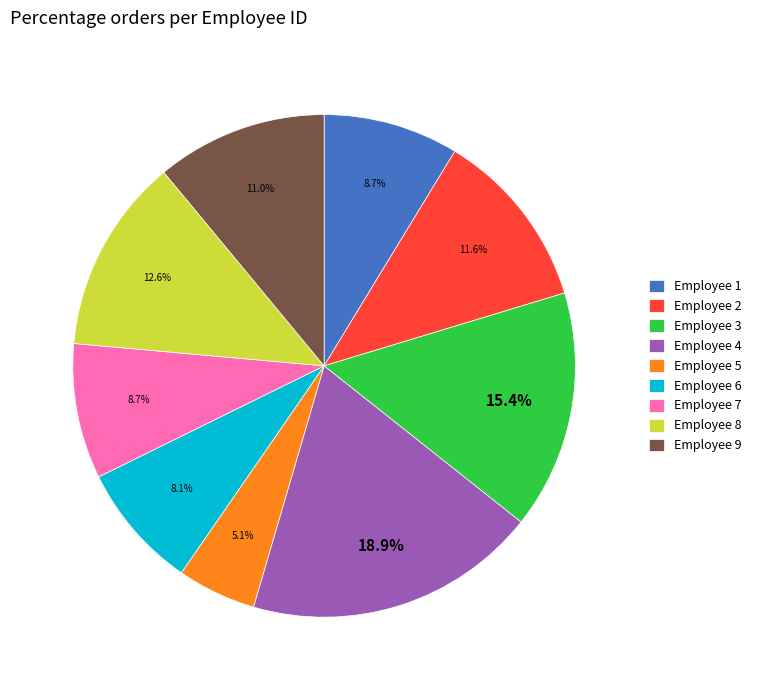

What is the smallest slice in the pie chart?

Employee 5